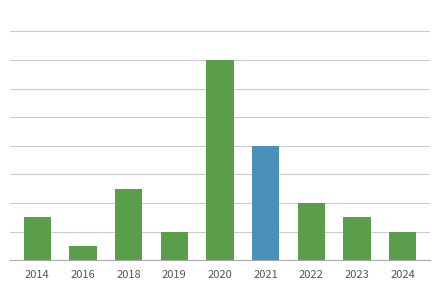

What is the difference between the values at 2023 and 2016?

2